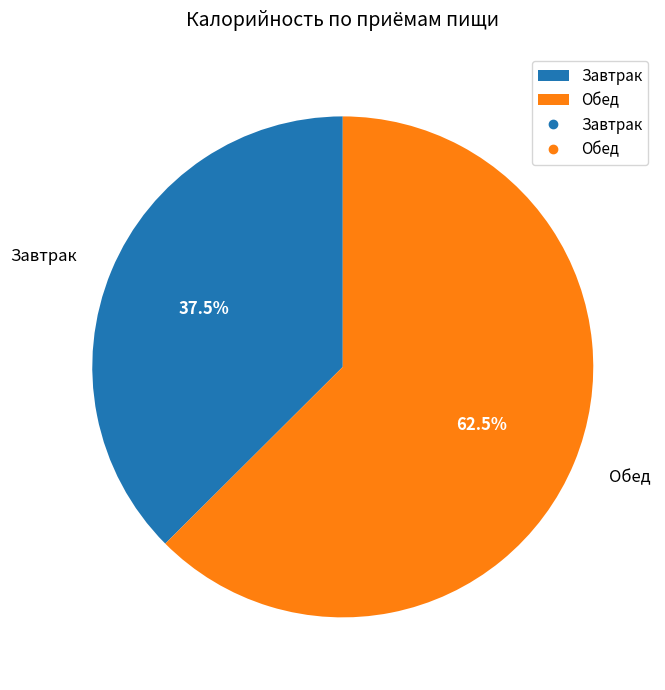

Which category accounts for the majority?

Обед